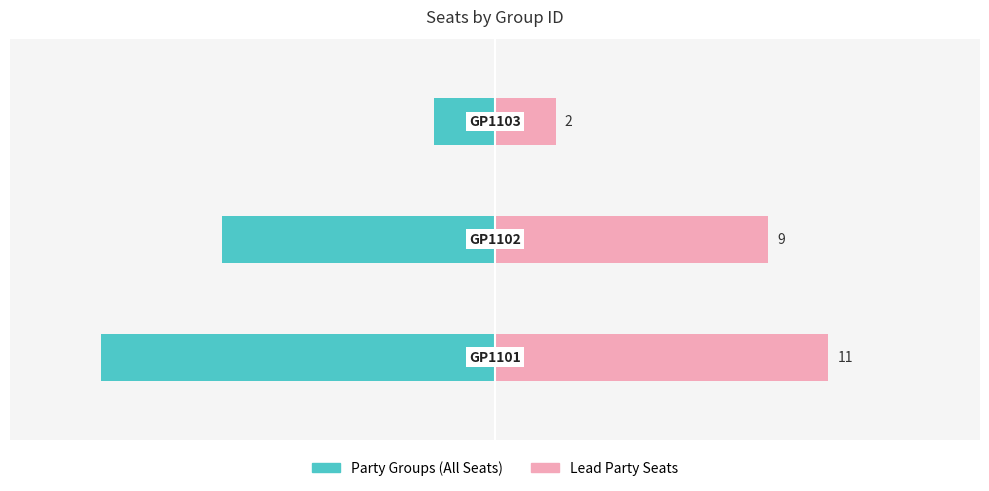

How many values in the Lead Party series are below 9?

1